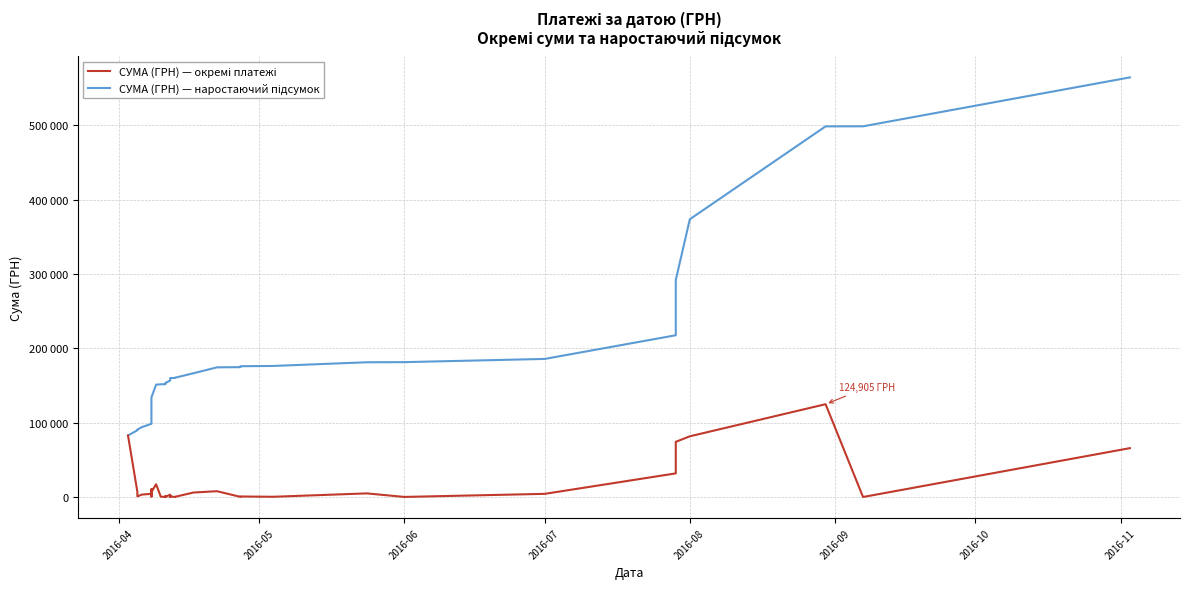

True or false: СУМА (ГРН) — наростаючий підсумок and СУМА (ГРН) — окремі платежі intersect in this chart.

False